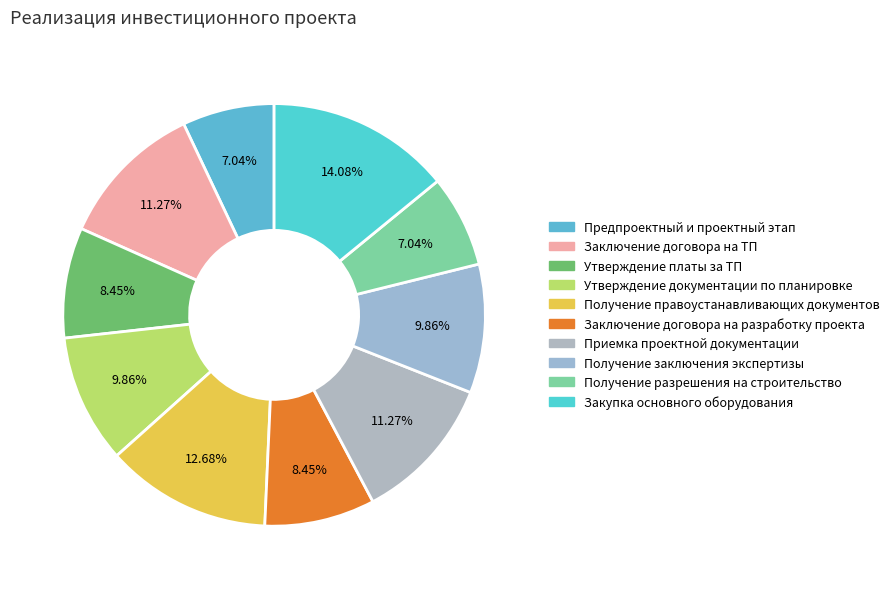

The Утверждение платы за ТП slice represents 8% of the pie. True or false?

True